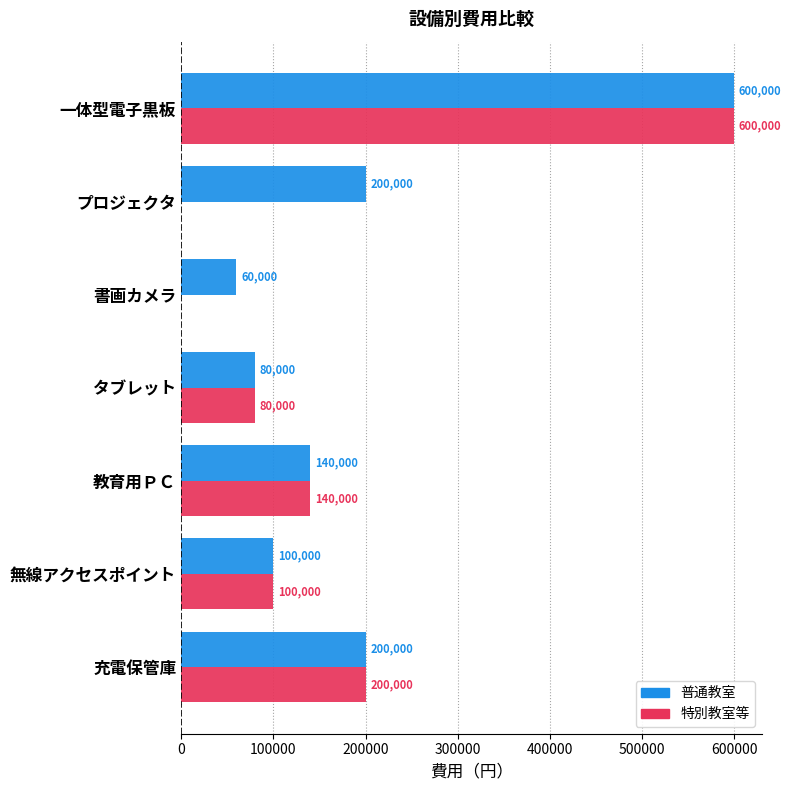

Which series has the largest total across all categories?

普通教室